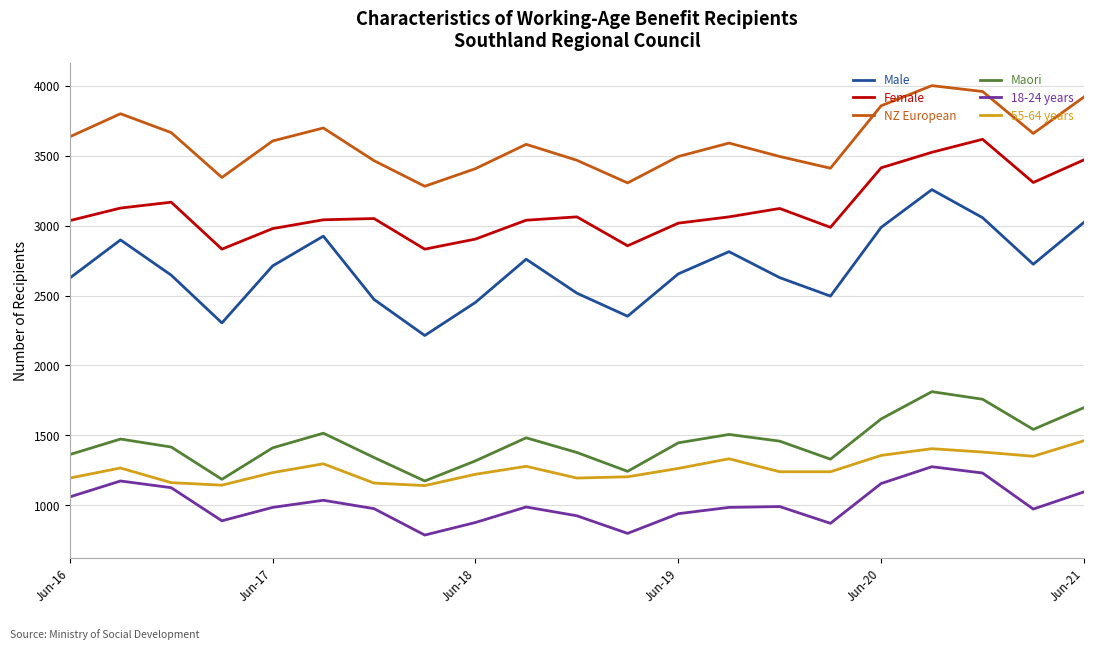

True or false: Male has more than 1 interior local peaks.

True